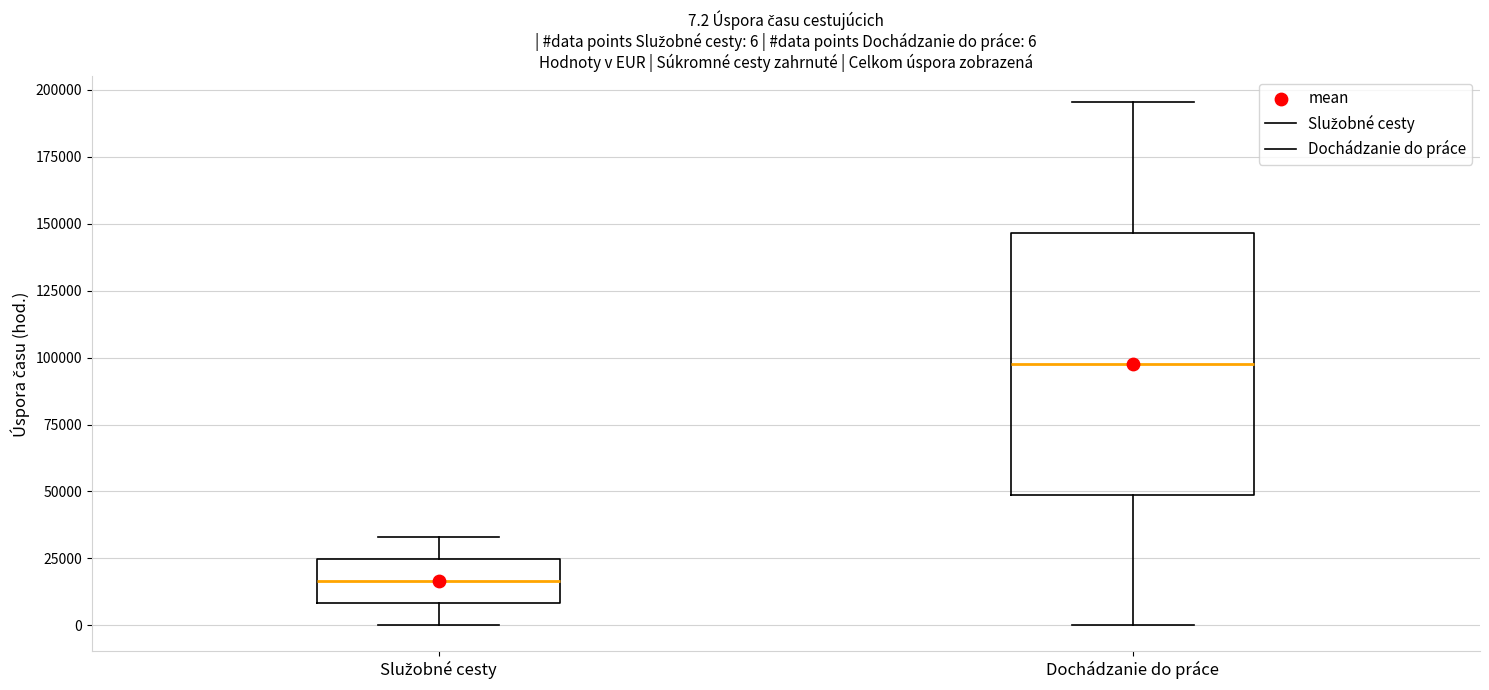

Which box is the tallest, from its lower edge to its upper edge?

Dochádzanie do práce